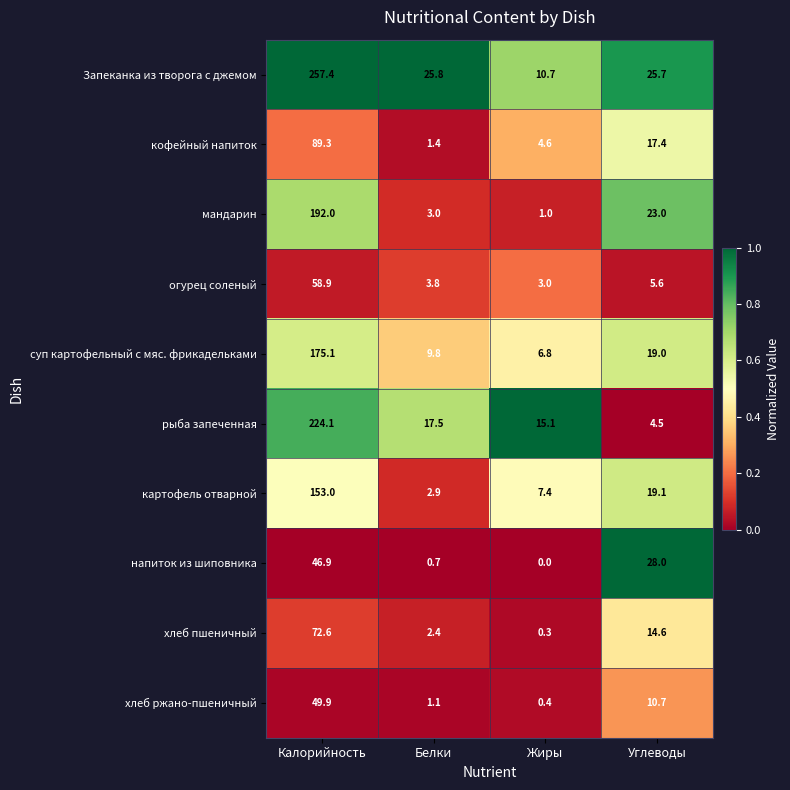

The напиток из шиповника series shows 0.0 at Жиры. True or false?

True